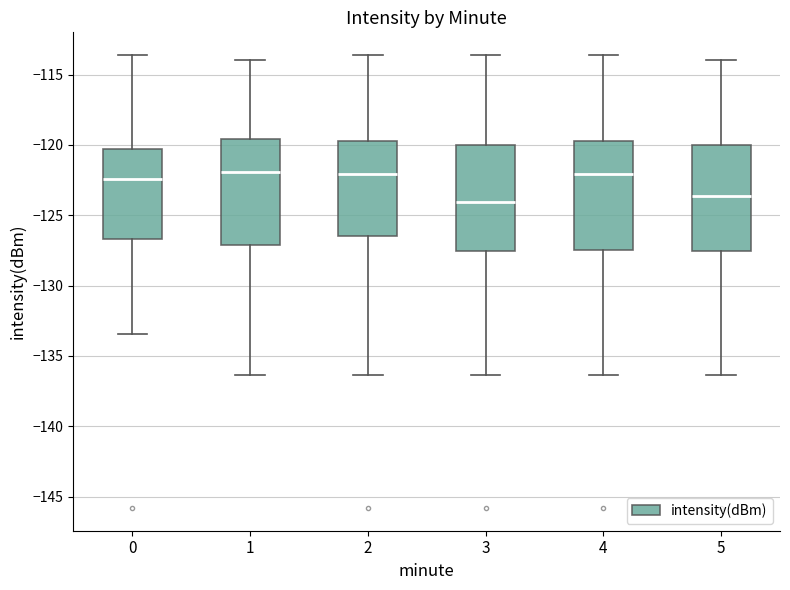

Reading left to right, read every box against the y-axis: the position of its median line, the range the box covers, and the ends of its whiskers. The values are not printed on the chart, so give them approximately, as read against the axis.

0: median -122.5, box -126.5 to -120.5, whiskers -133.5 to -113.5
1: median -122.0, box -127.0 to -119.5, whiskers -136.5 to -114.0
2: median -122.0, box -126.5 to -119.5, whiskers -136.5 to -113.5
3: median -124.0, box -127.5 to -120.0, whiskers -136.5 to -113.5
4: median -122.0, box -127.5 to -119.5, whiskers -136.5 to -113.5
5: median -123.5, box -127.5 to -120.0, whiskers -136.5 to -114.0